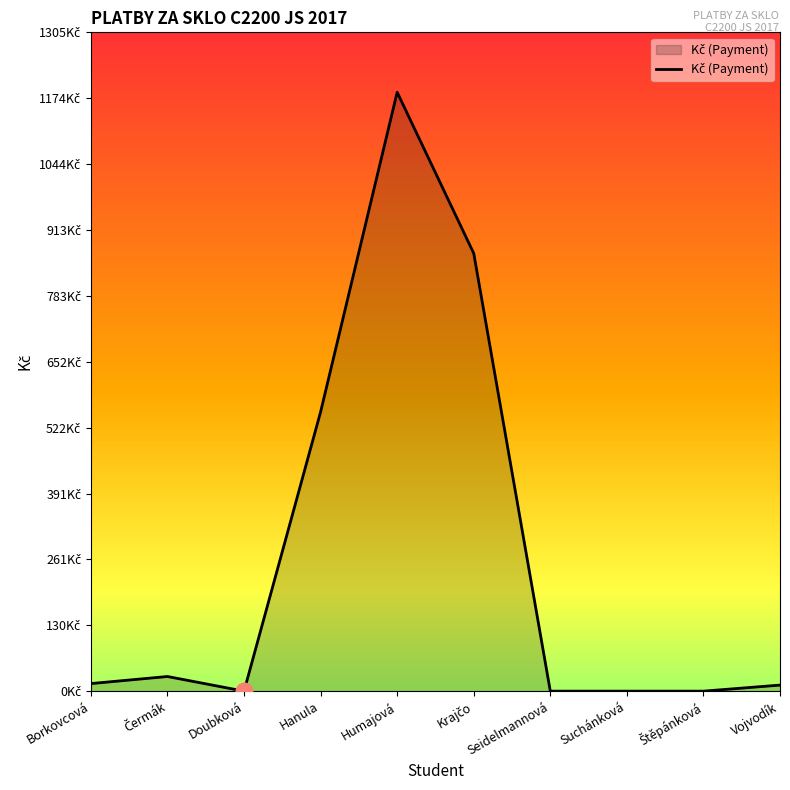

What is the label of the 6th point from the left?

Krajčo